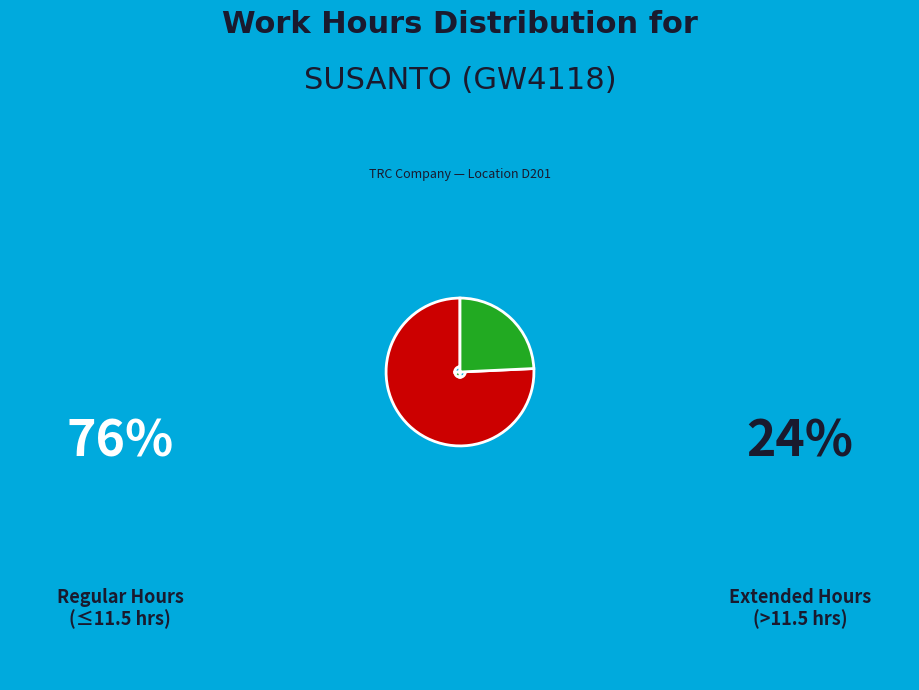

Is there a majority slice in this chart?

Yes